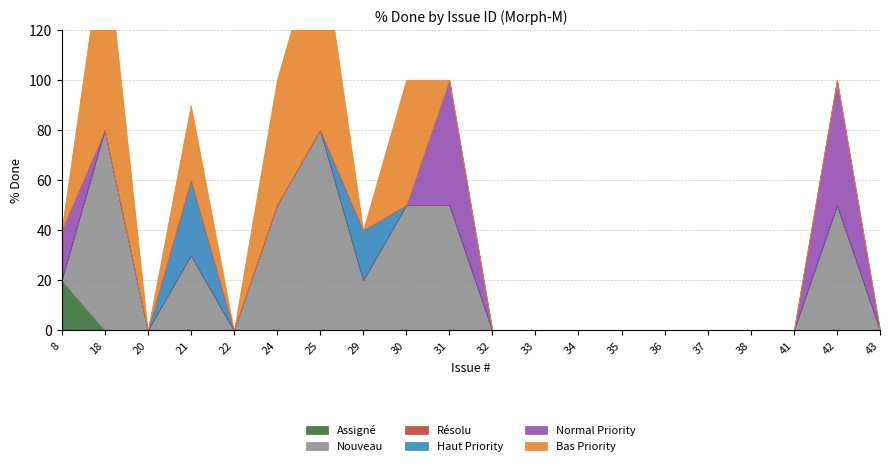

After their last crossing, which series has the higher values: Bas Priority or Assigné?

Bas Priority